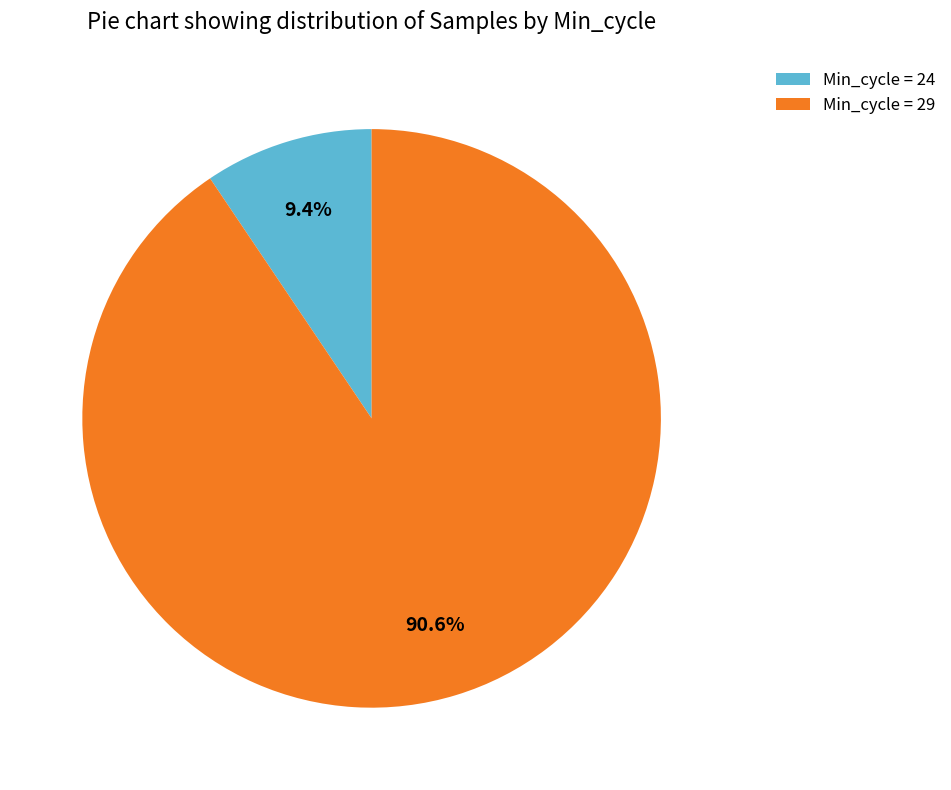

How much of the chart is everything except Min_cycle = 24?

90.6%